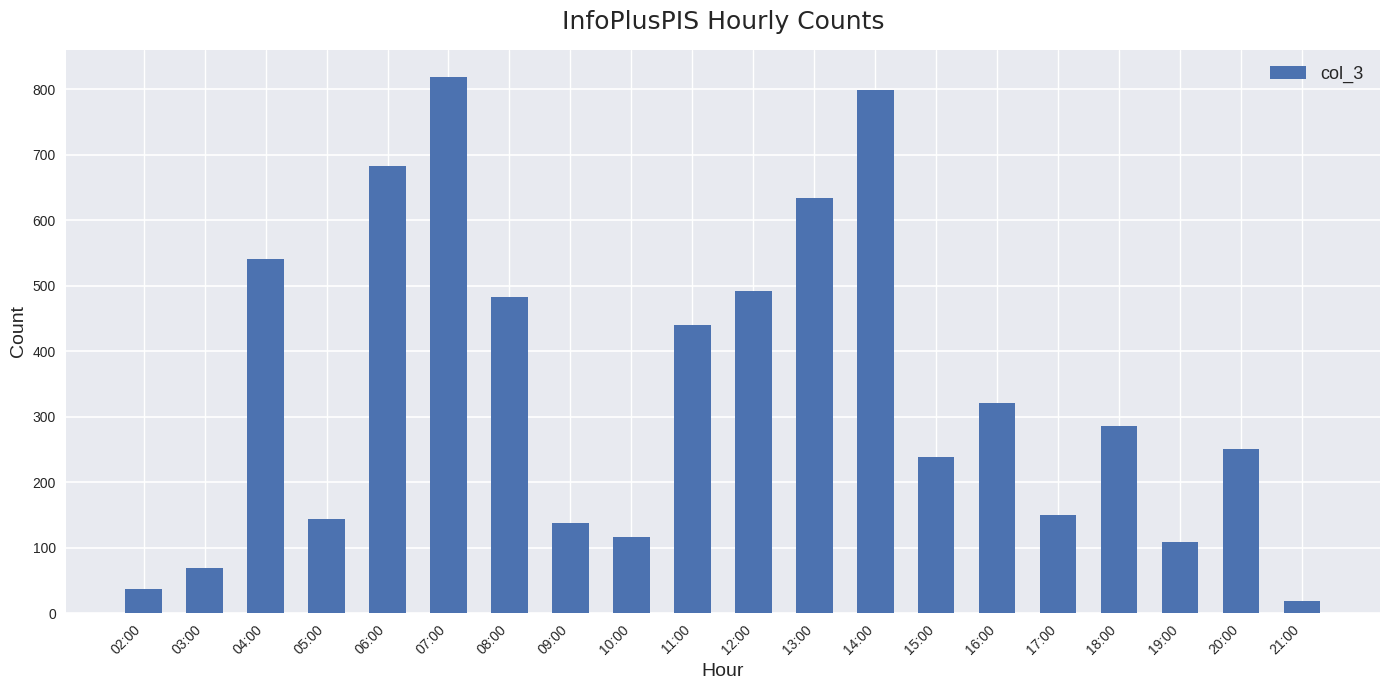

What position from the right is 03:00?

19